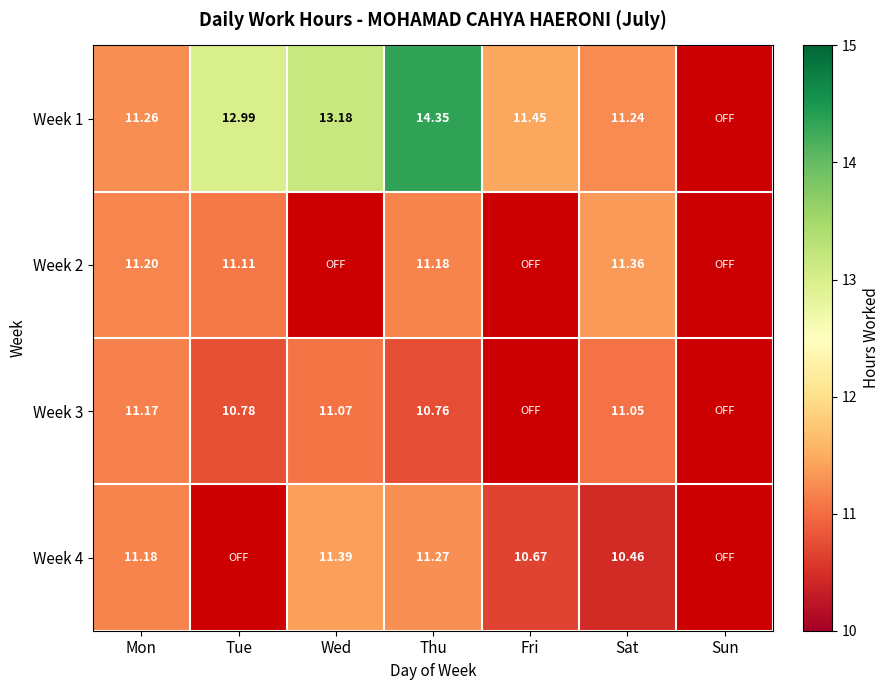

The value of Week 4 at Fri is 15.1. True or false?

False